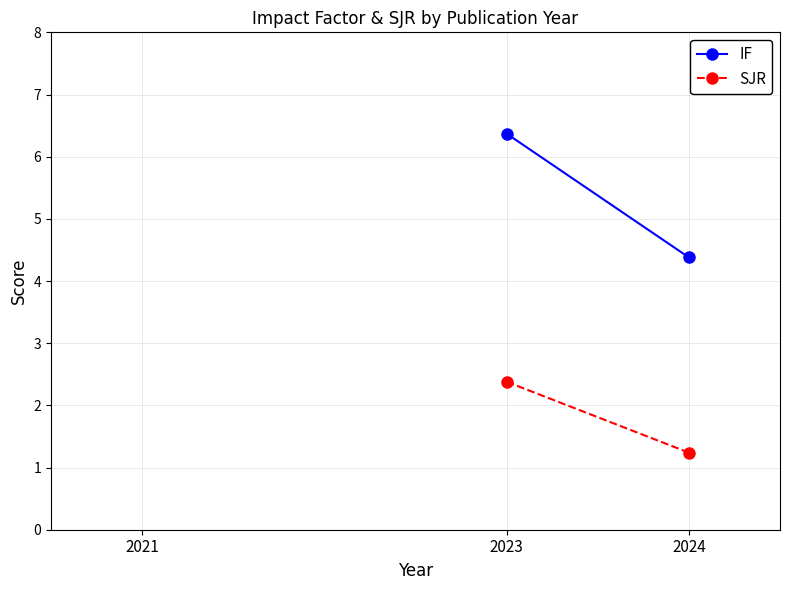

What are all the series names shown in the legend?

IF, SJR